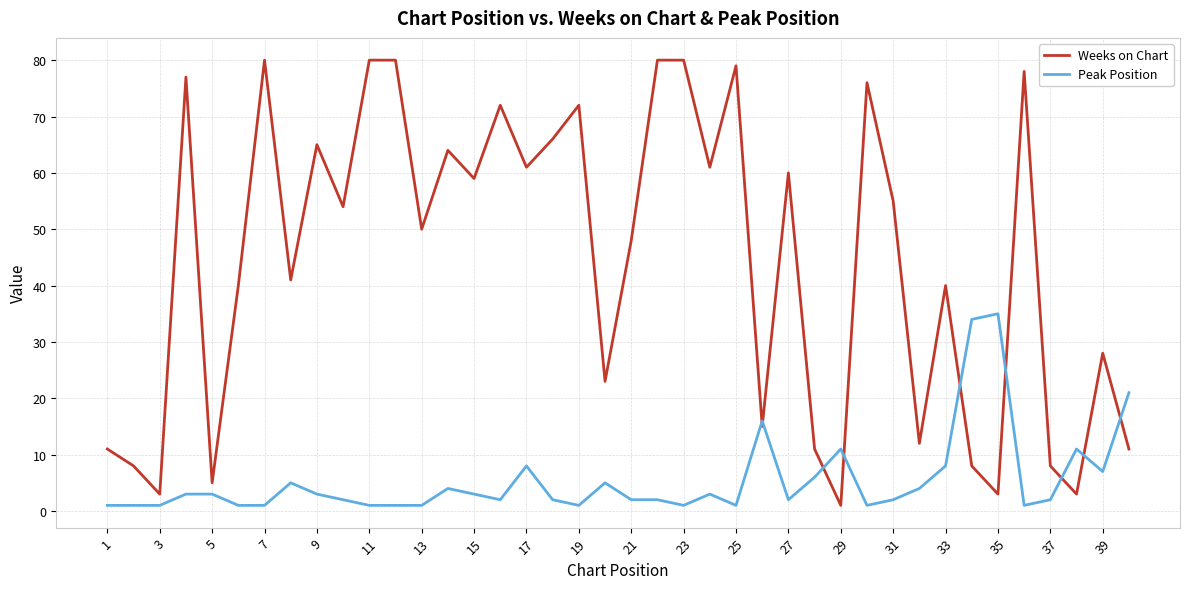

List the series in order of their peak value, lowest first.

Peak Position, Weeks on Chart